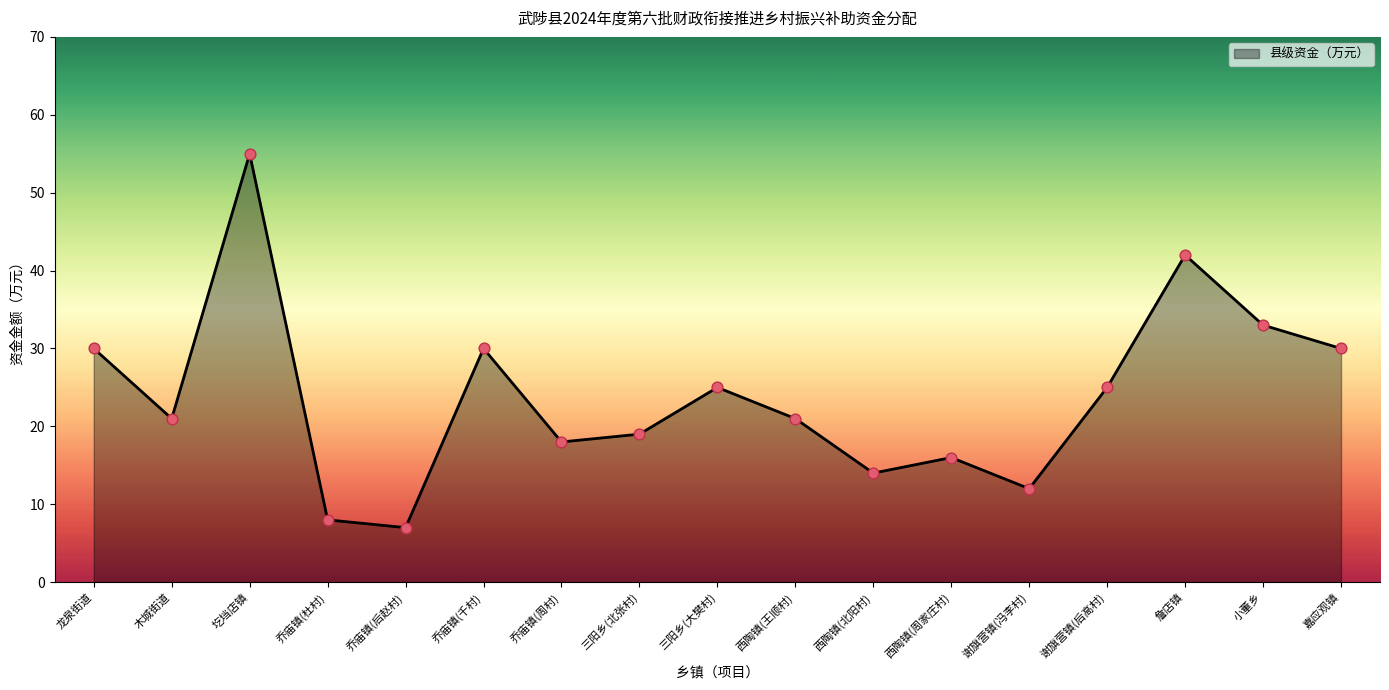

Approximately how many times larger is the value at 圪垱店镇 compared to 西陶镇(周家庄村)?

3.4